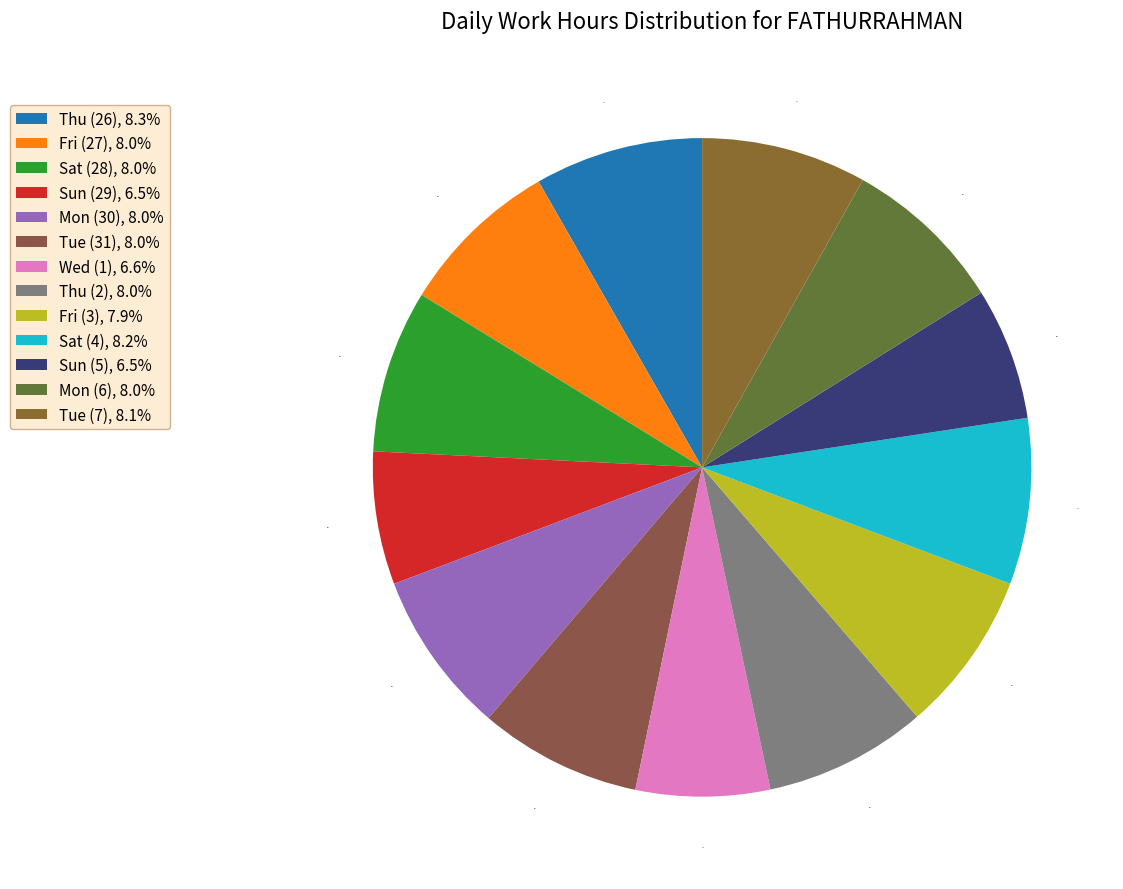

How many slices are in this pie chart?

13